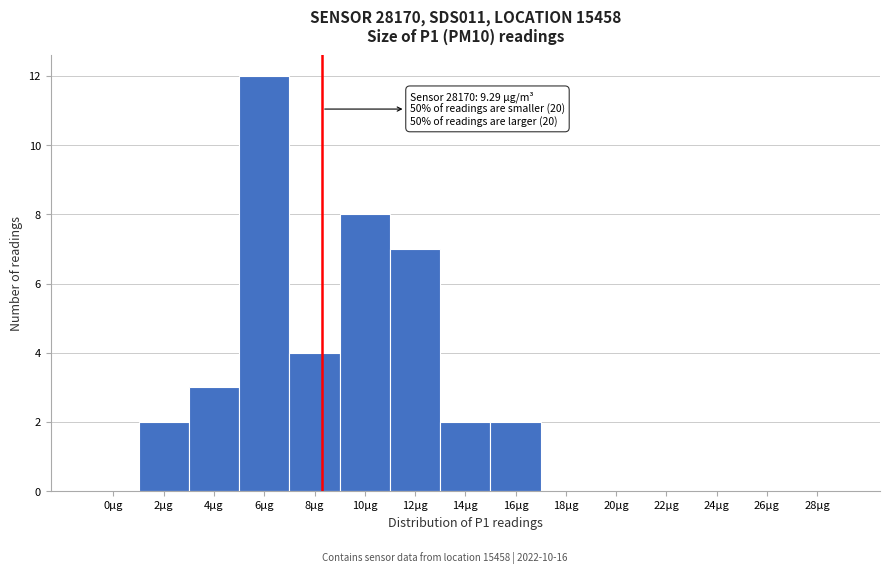

Reading left to right, transcribe all the data shown in this chart.

0µg=0	2µg=2	4µg=3	6µg=12	8µg=4	10µg=8	12µg=7	14µg=2	16µg=2	18µg=0	20µg=0	22µg=0	24µg=0	26µg=0	28µg=0